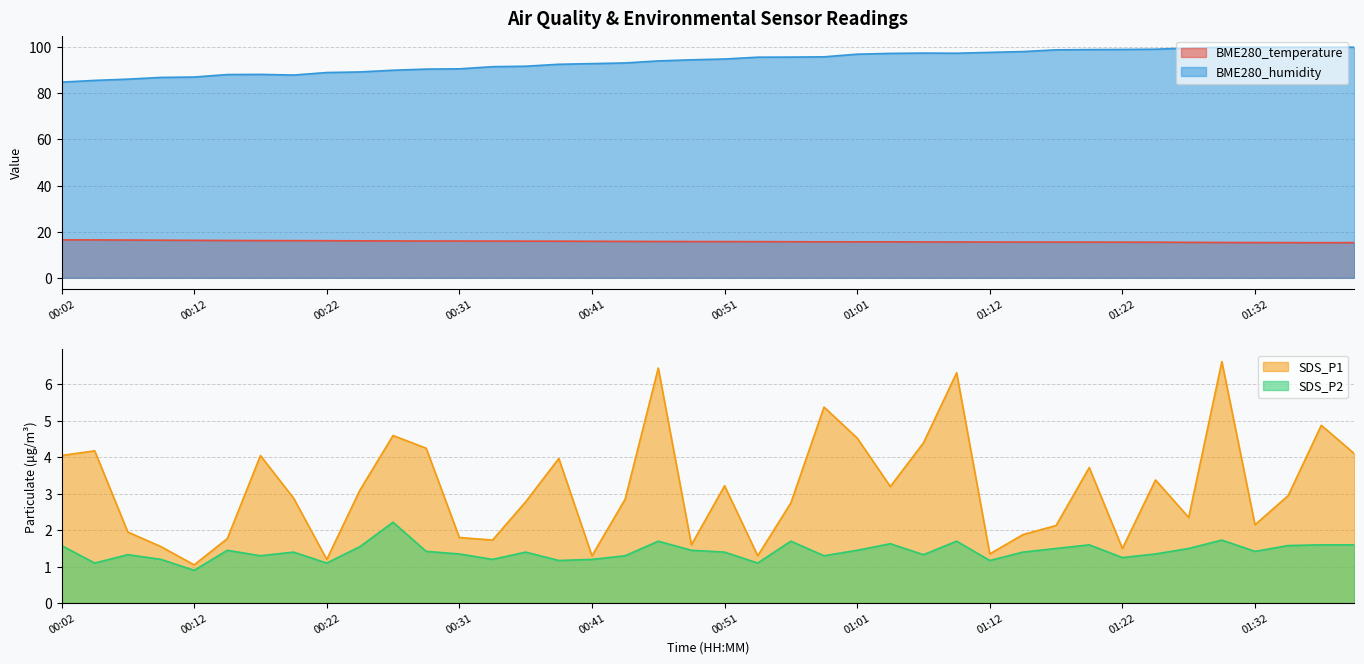

What is the lowest value of the BME280_temperature series?

15.2